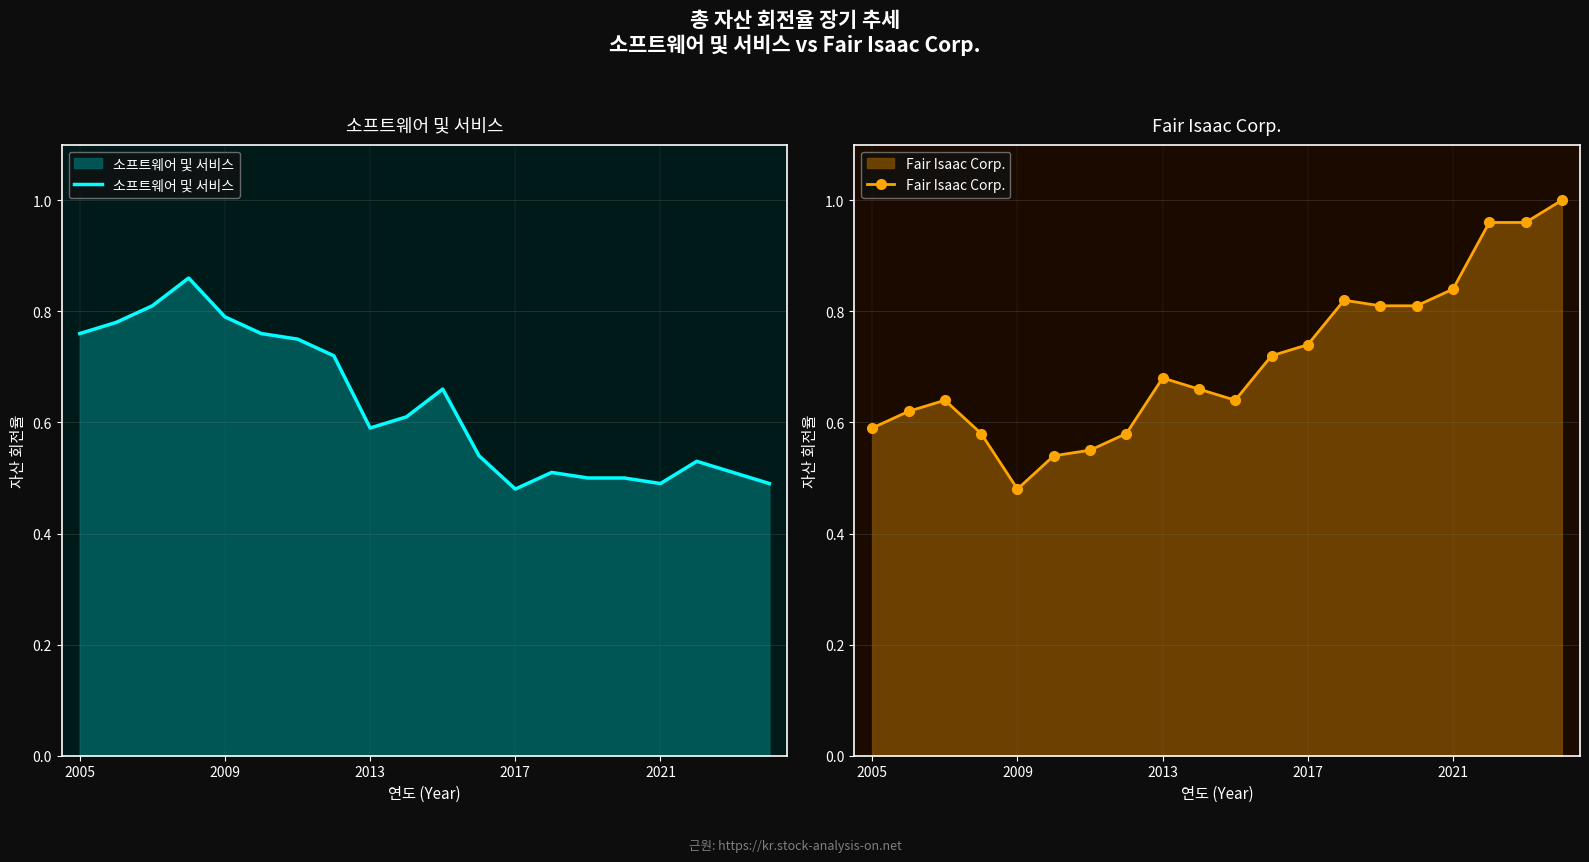

What is the lowest value of the 소프트웨어 및 서비스 series?

0.5